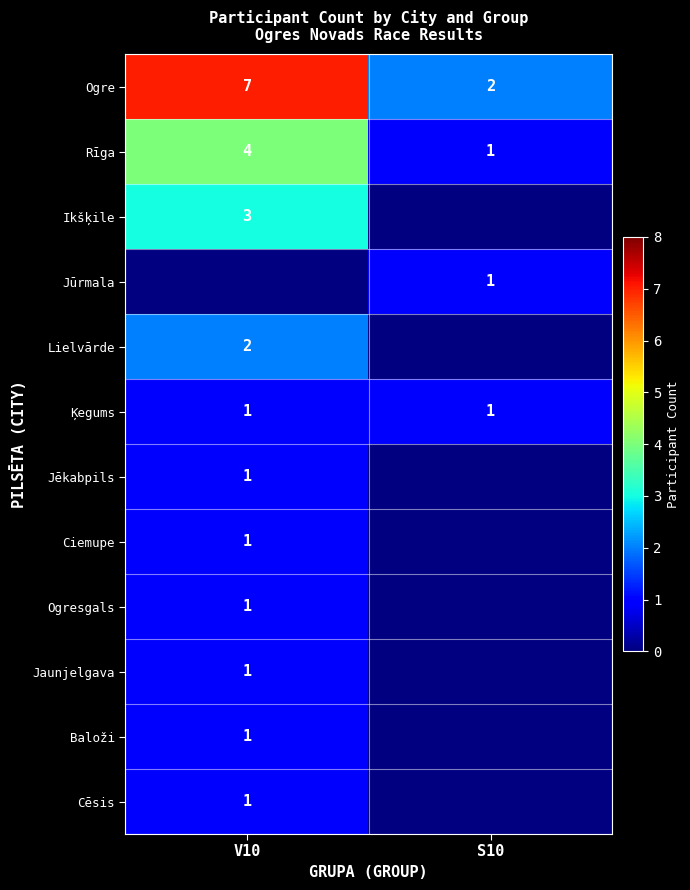

The value of Baloži at V10 is 0. True or false?

False